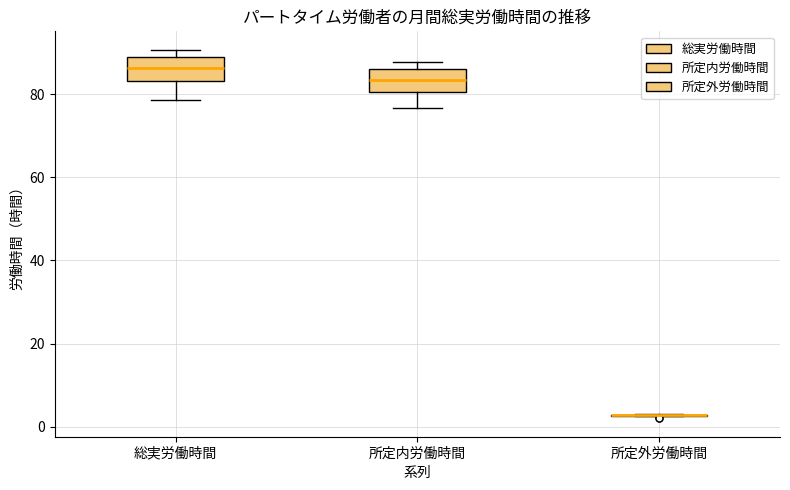

Reading left to right, read every box against the y-axis: the position of its median line, the range the box covers, and the ends of its whiskers. The values are not printed on the chart, so give them approximately, as read against the axis.

総実労働時間: median 86, box 84 to 88, whiskers 78 to 90
所定内労働時間: median 84, box 80 to 86, whiskers 76 to 88
所定外労働時間: box collapsed to a line at 2, whiskers 2 to 4